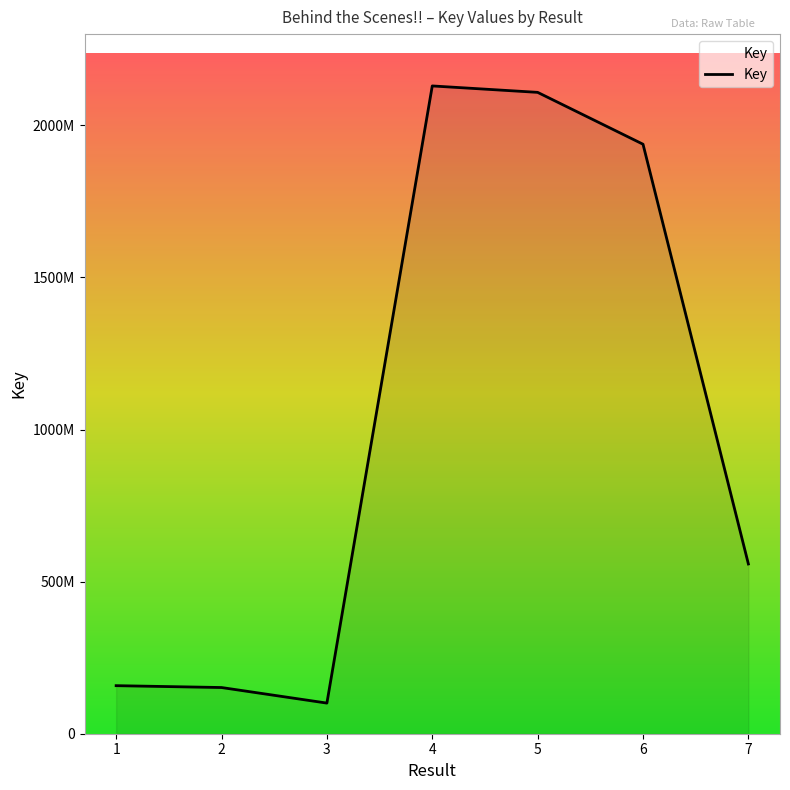

Is this an area chart (filled region under the line)?

Yes